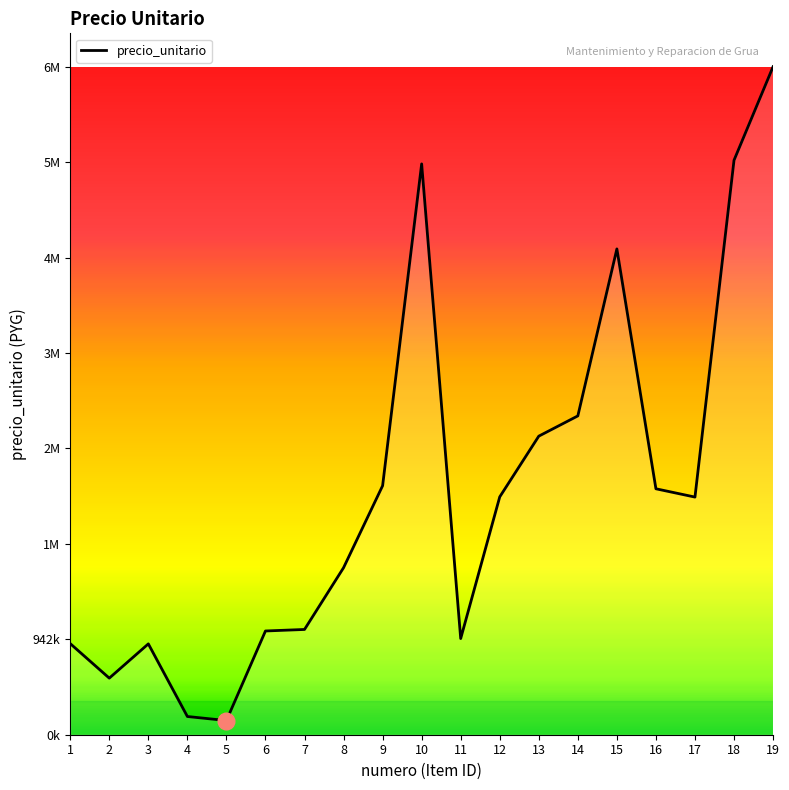

Does the chart display data point markers on the line(s)?

No